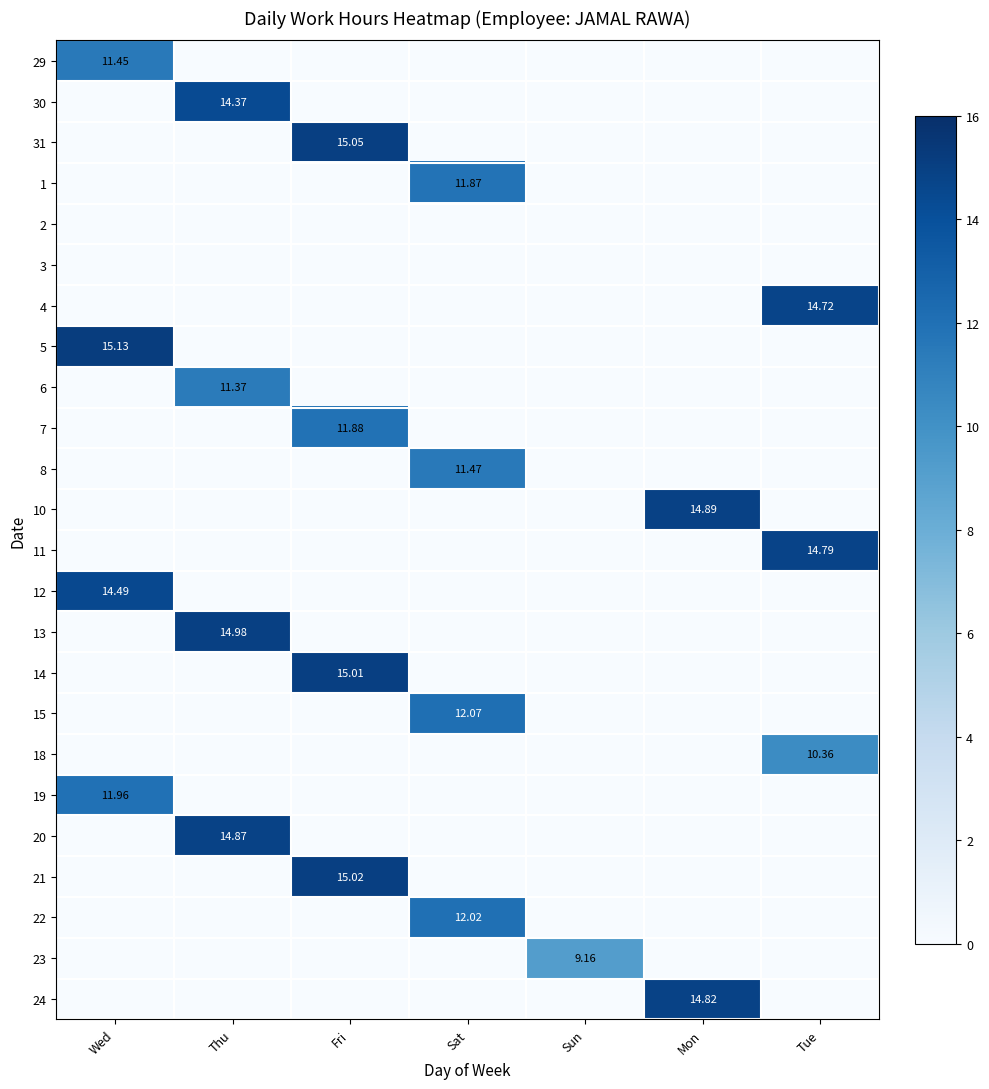

The 15 series shows 0.0 at Sun. True or false?

True